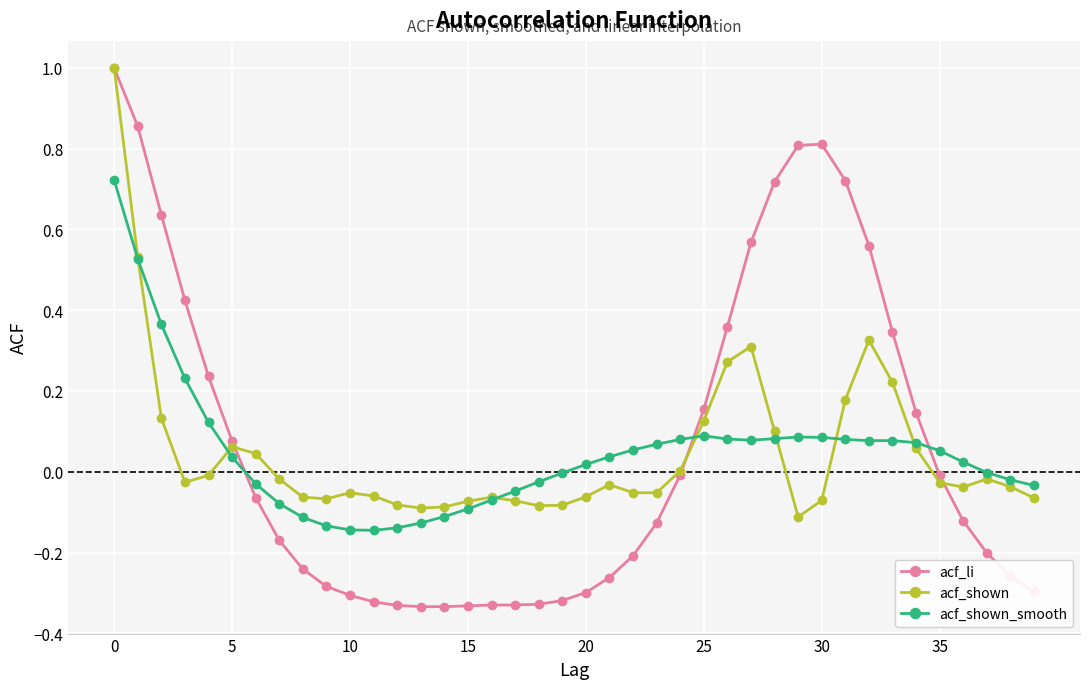

Which series has the widest spread of values?

acf_li